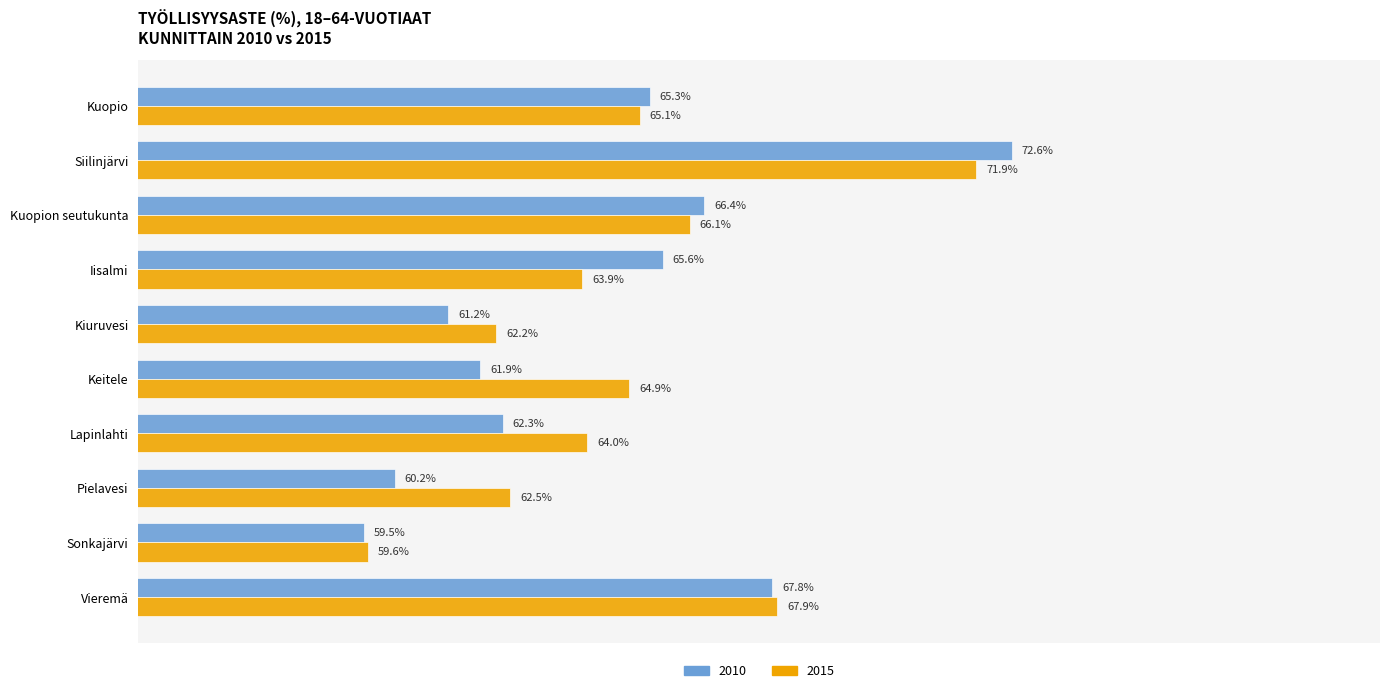

List the series in order of their peak value, lowest first.

2015, 2010